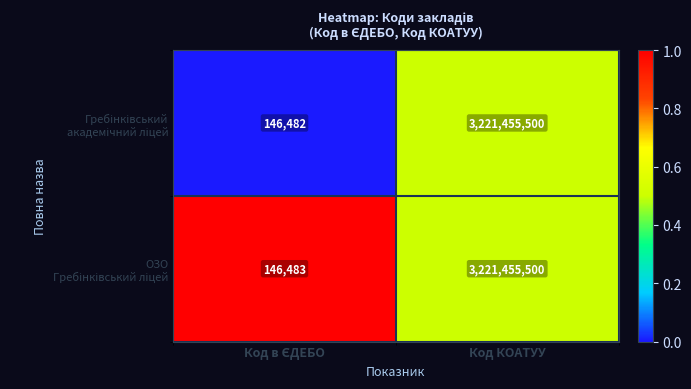

At which category is the sum across all series the highest?

Код КОАТУУ